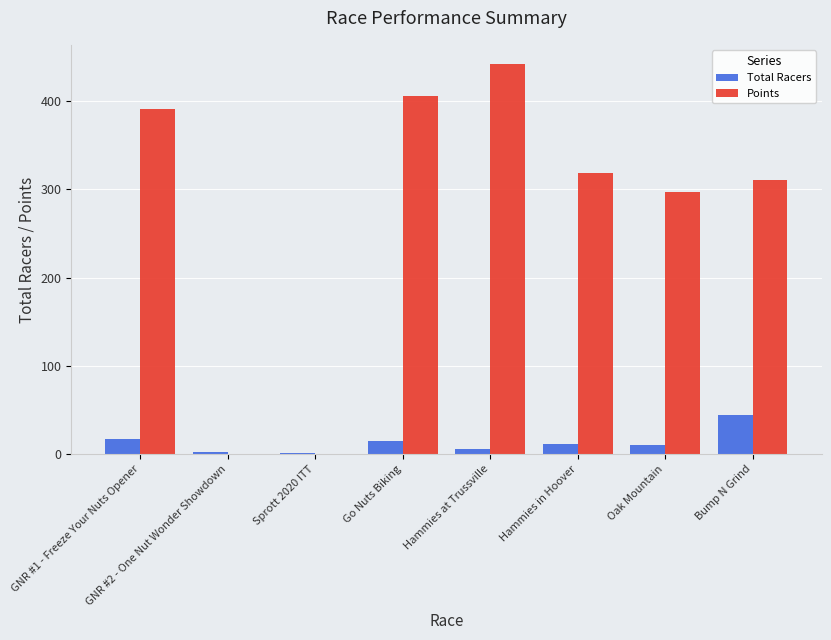

At which label does Total Racers reach its peak?

Bump N Grind